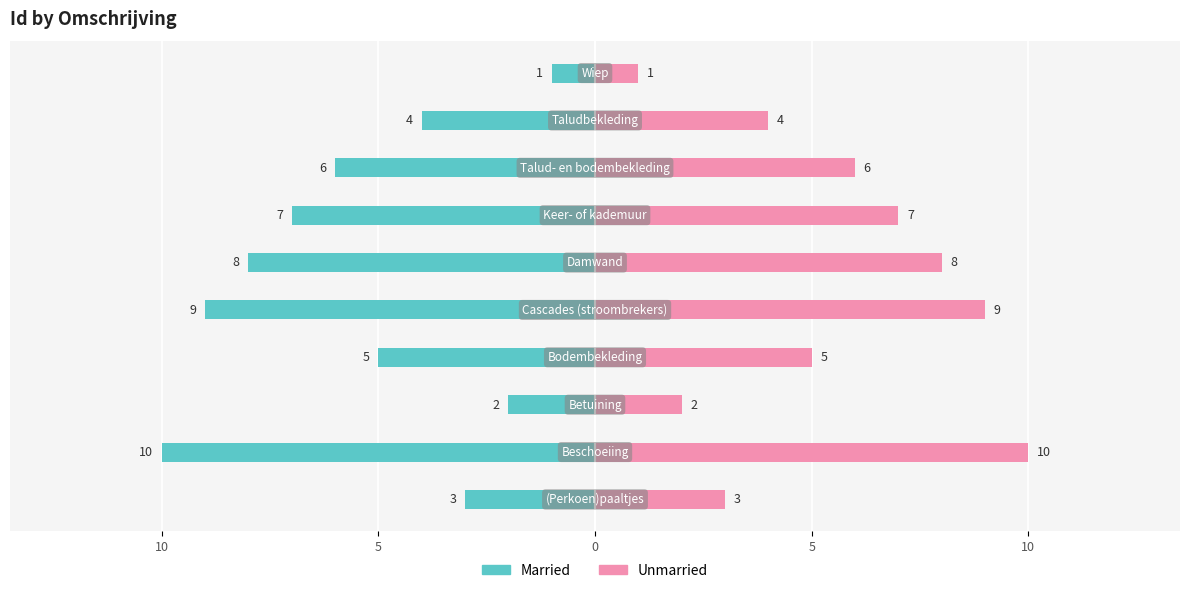

What is the average value of the Unmarried series?

6